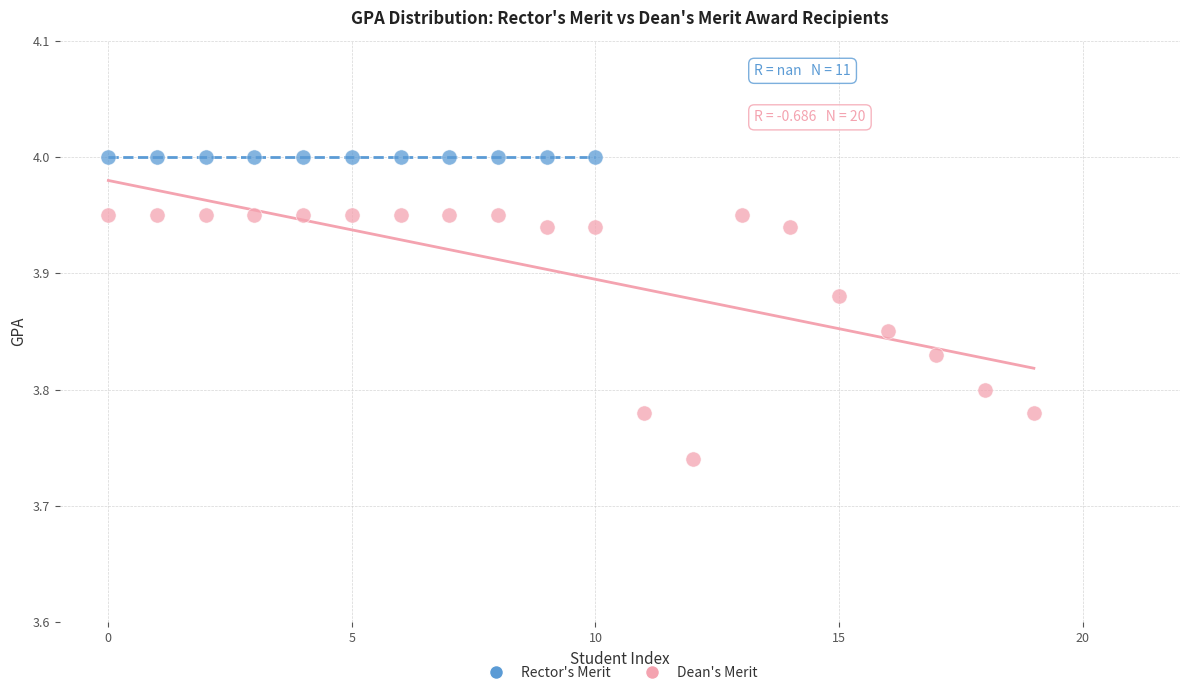

Which series contains the lowest Y value?

Dean's Merit